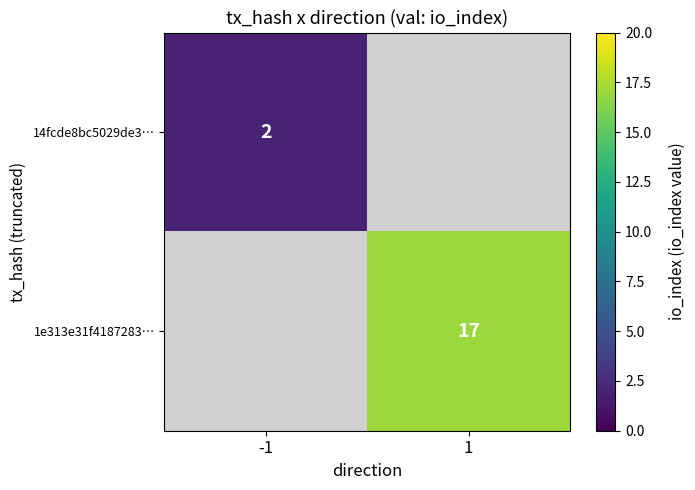

Which category has the highest value across all series?

1